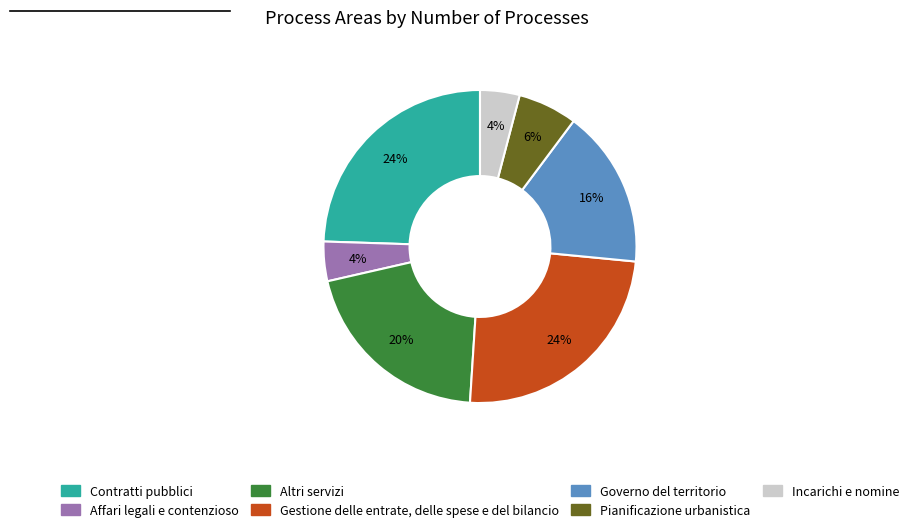

Do Pianificazione urbanistica and Governo del territorio together represent more than half of the pie?

No